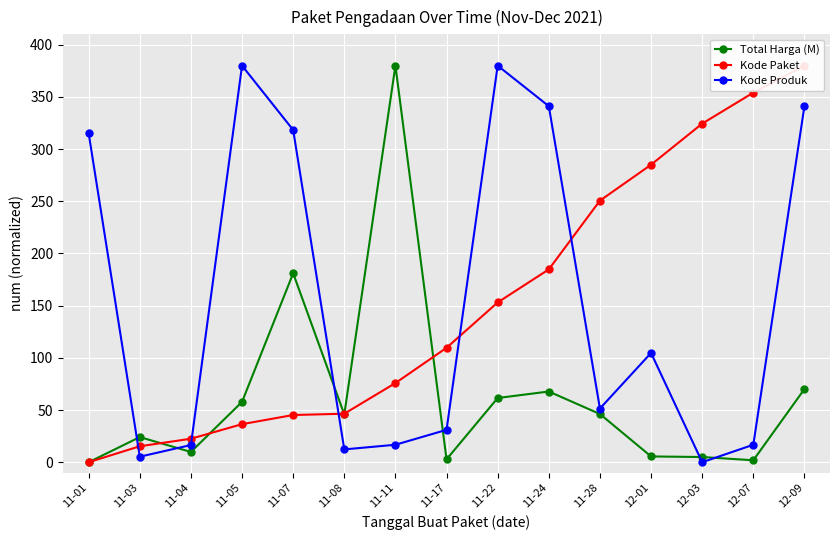

Where is the first local maximum for Kode Produk?

11-05